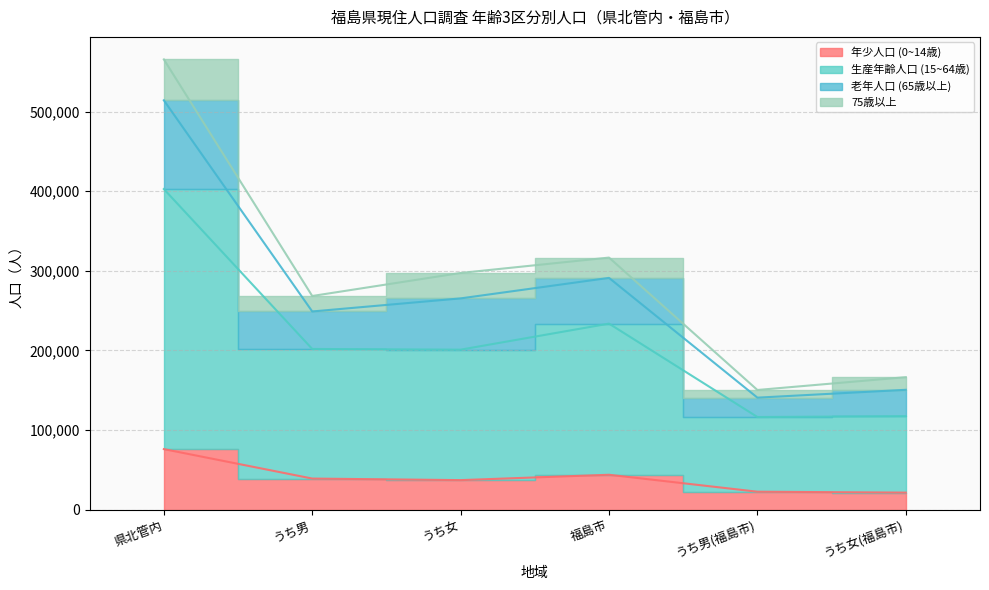

True or false: 年少人口 (0~14歳) and 老年人口 (65歳以上) intersect in this chart.

False